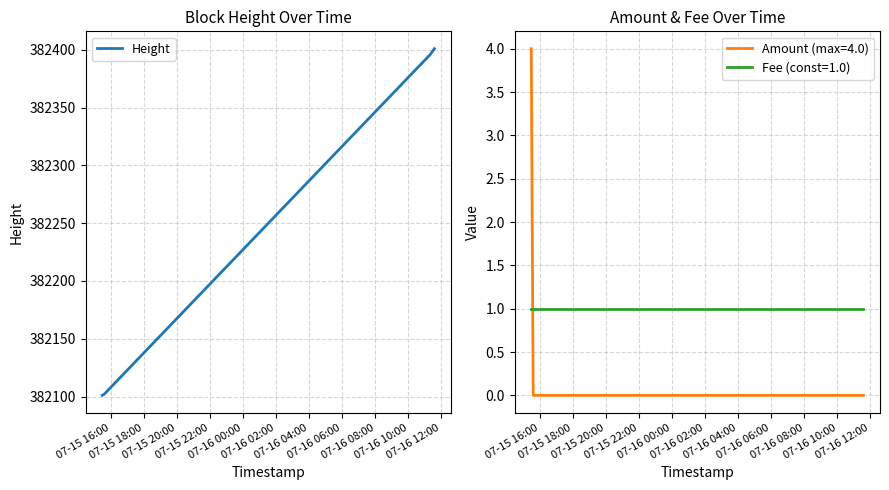

True or false: Height has more than 1 points higher than both neighbors.

False